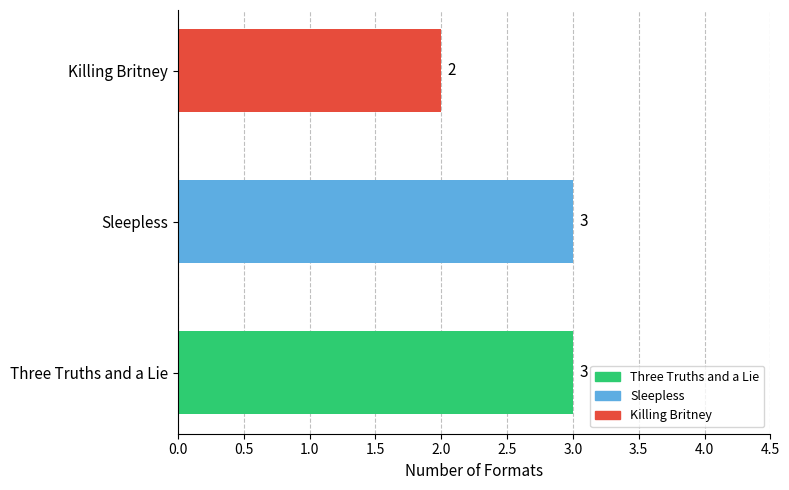

What is the minimum value shown in the chart?

2